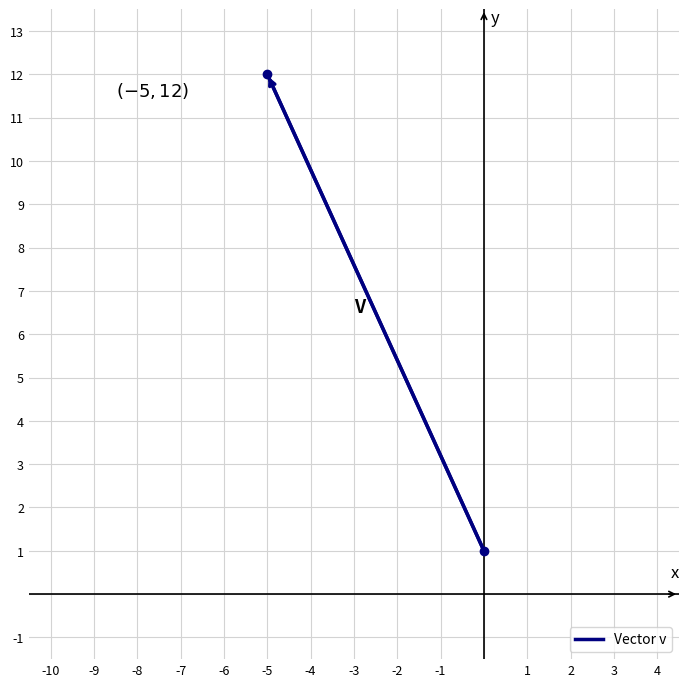

Reading left to right, what are all the values shown in this chart?

12	1